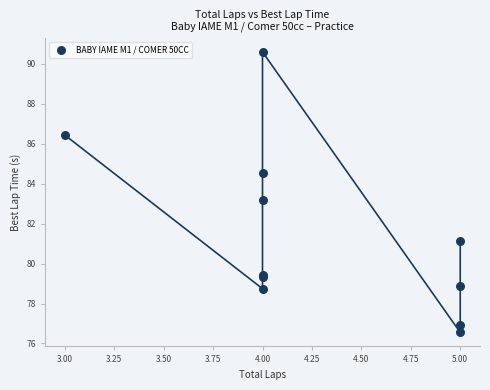

What Y value in the scatter plot is closest to 83?

83.2